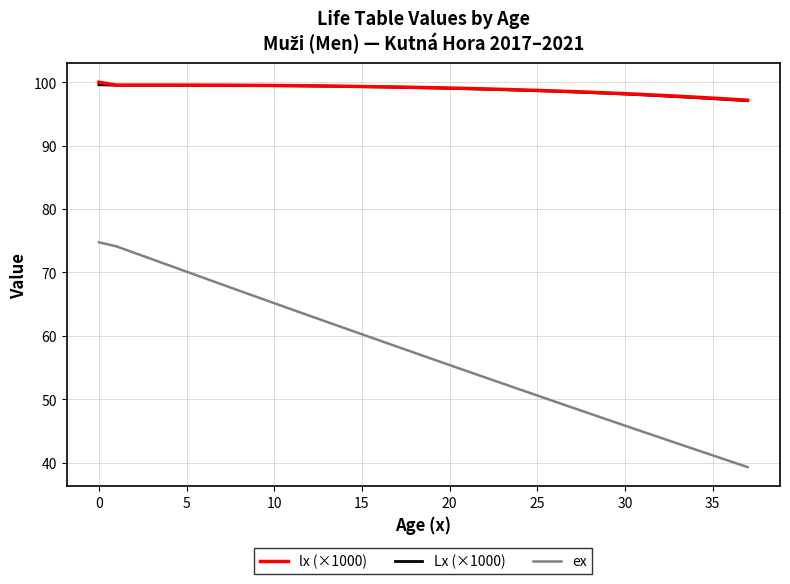

At how many categories does at least one series exceed 44?

38